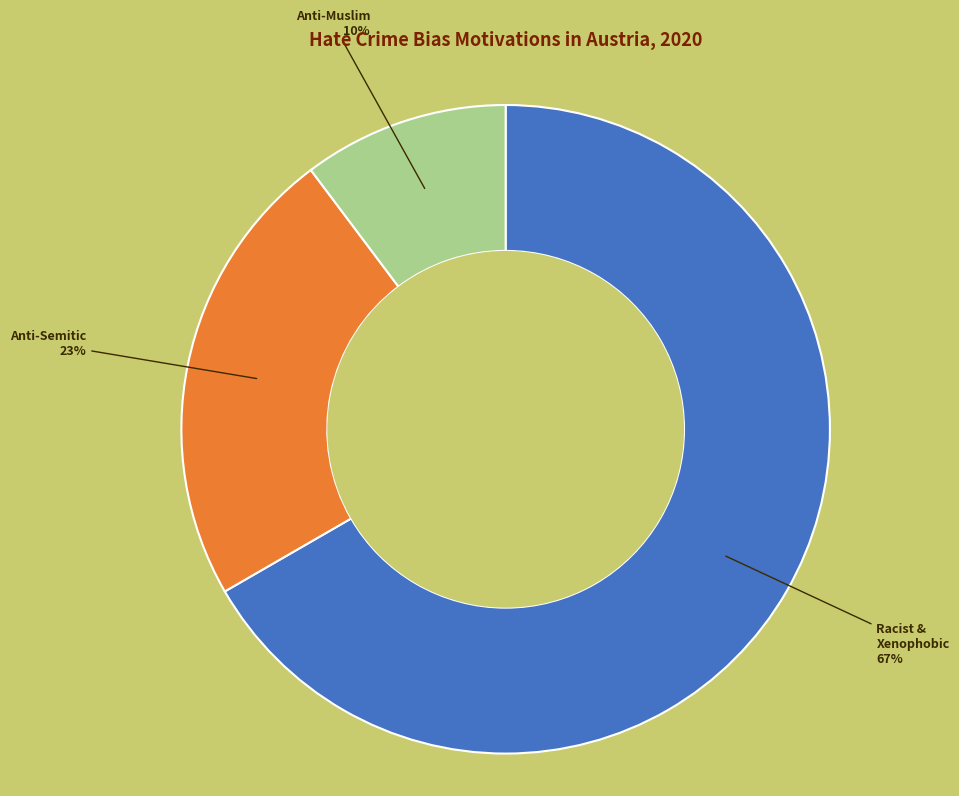

Is there any slice that represents more than half of the pie?

Yes